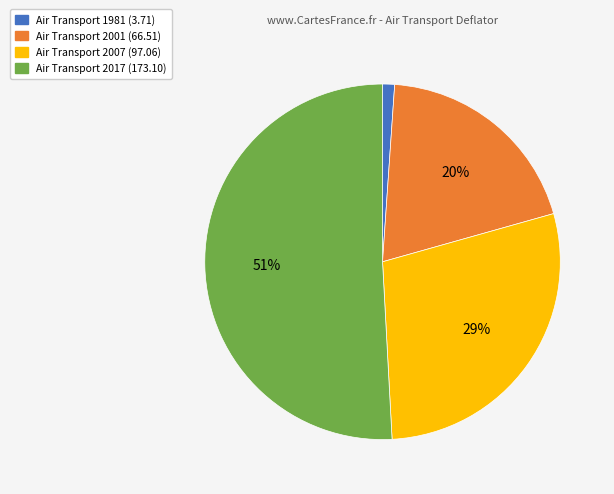

Is there a majority slice in this chart?

Yes